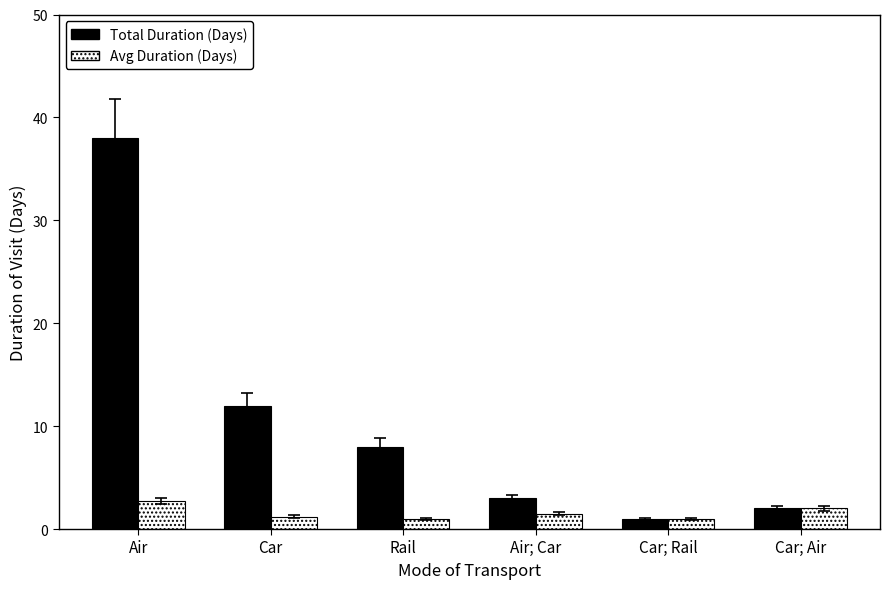

At which category is the sum across all series the highest?

Air